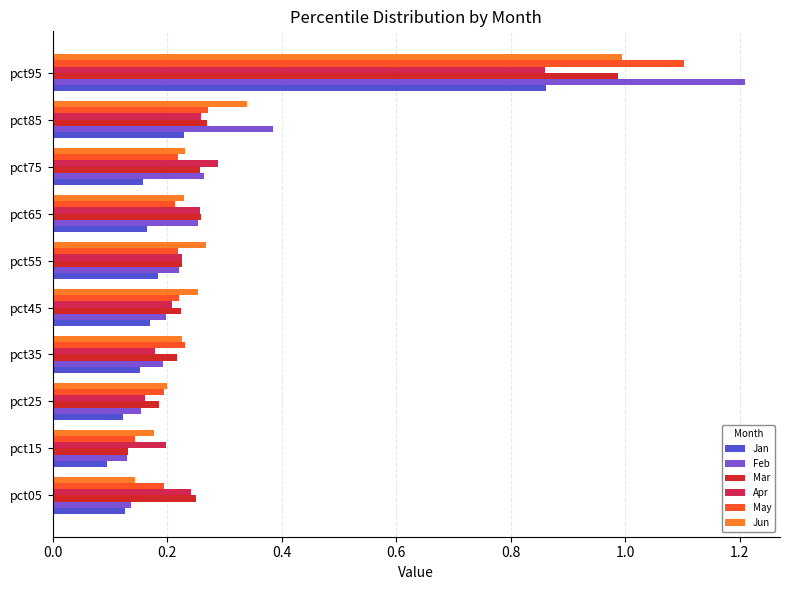

What is the sum of all Mar values?

3.0